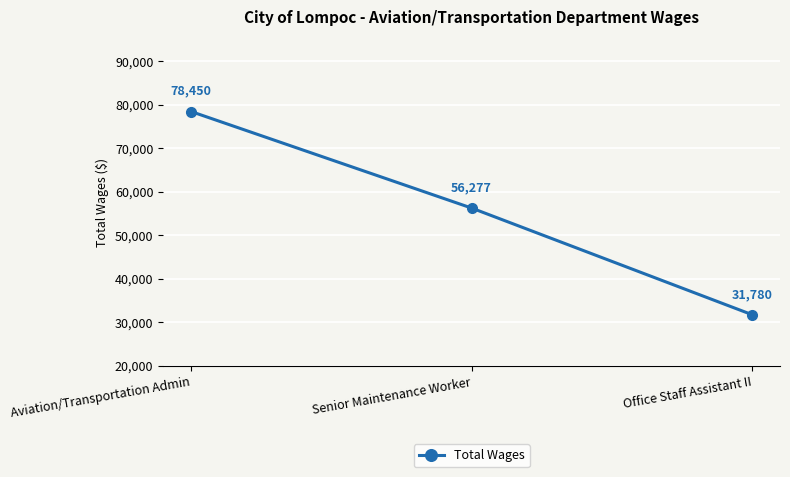

What is the difference between the maximum and second lowest values?

22173